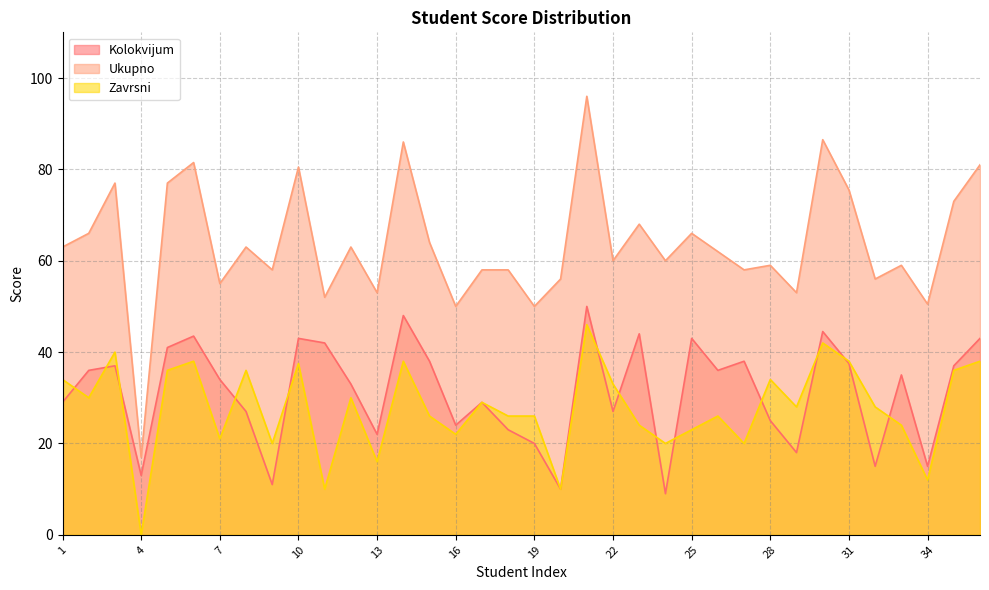

What is the value of the Kolokvijum point at the 10th from the left?

43.0